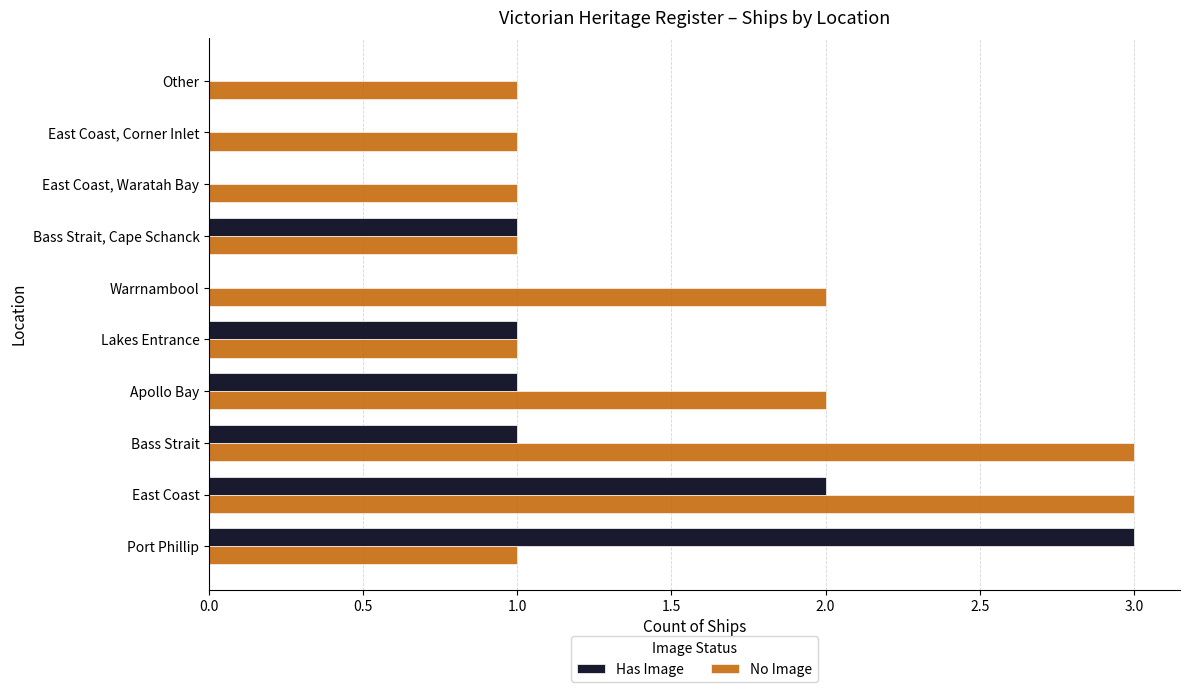

The value of Has Image at Apollo Bay is 0. True or false?

False